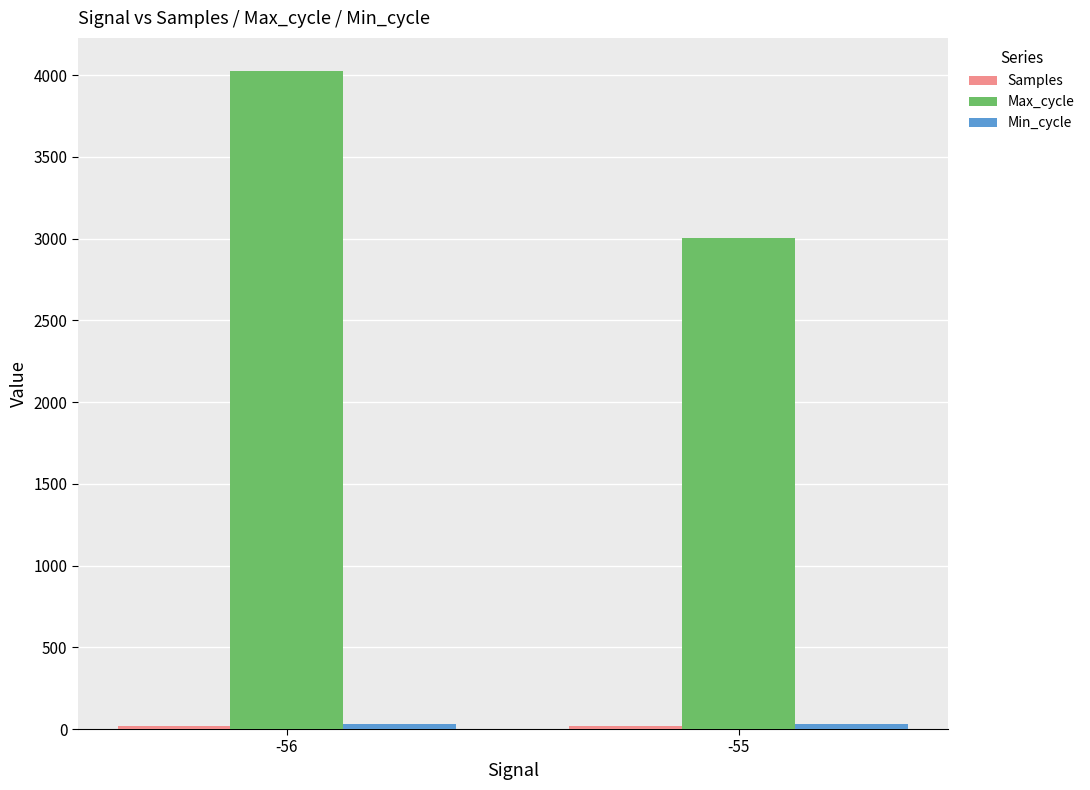

Rank the categories by Max_cycle value from highest to lowest.

-56, -55